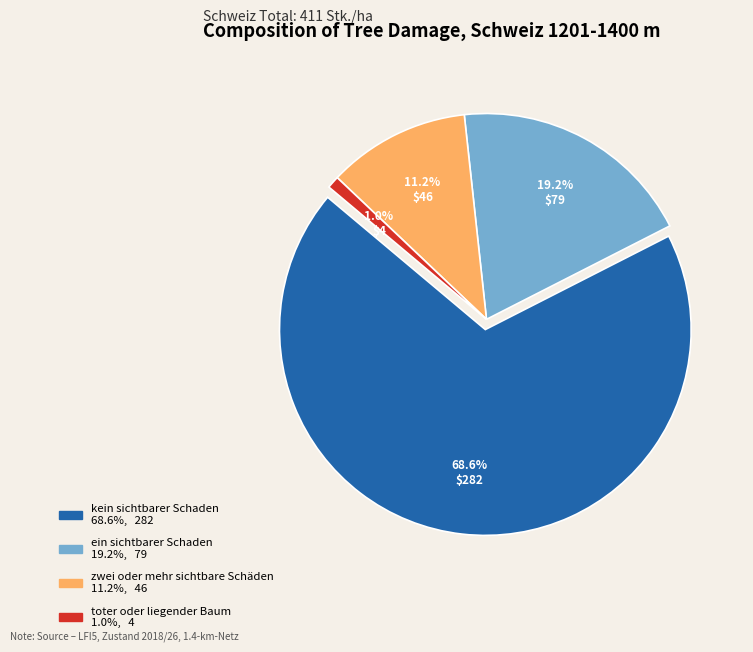

Is it true that kein sichtbarer Schaden is 55% of the pie?

False